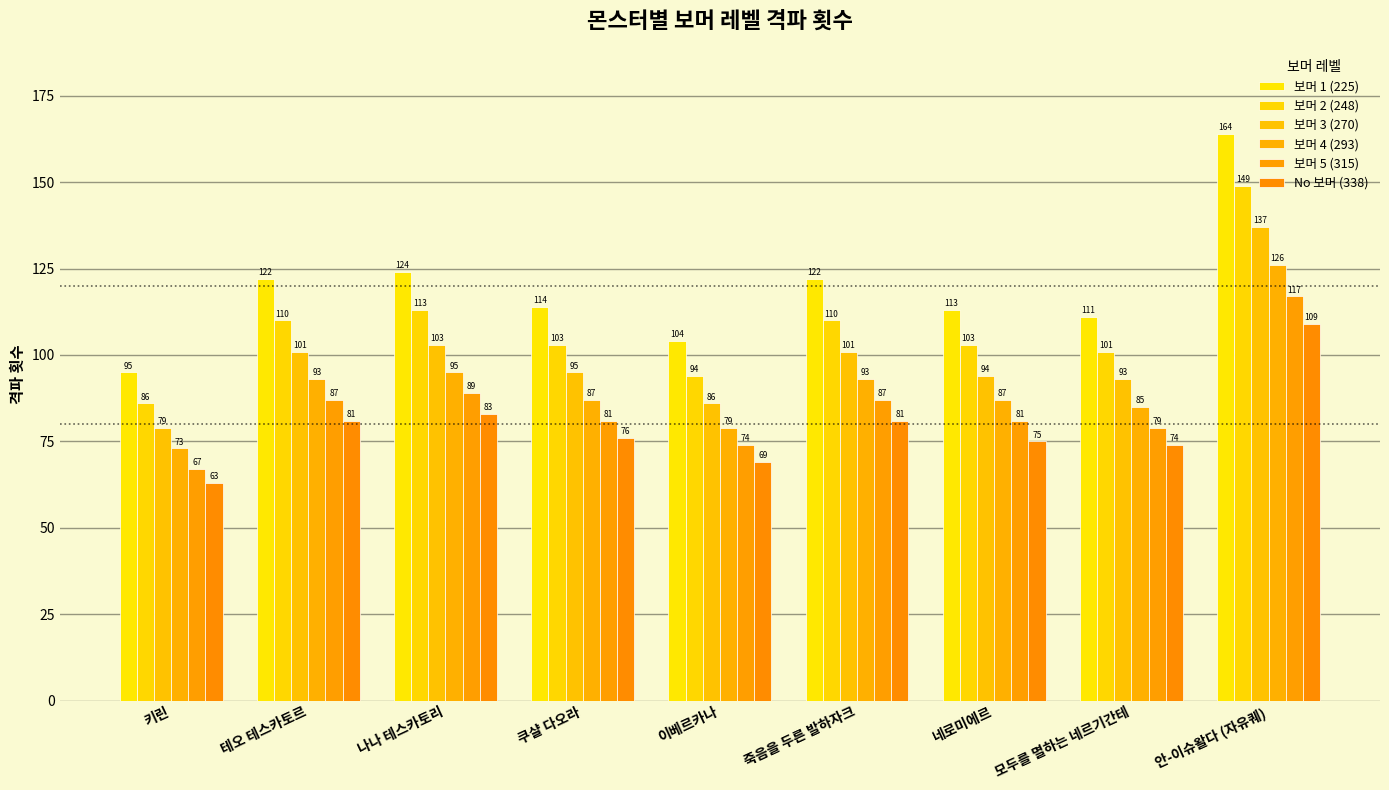

What is the label of the 2nd bar from the right?

모두를 멸하는 네르기간테